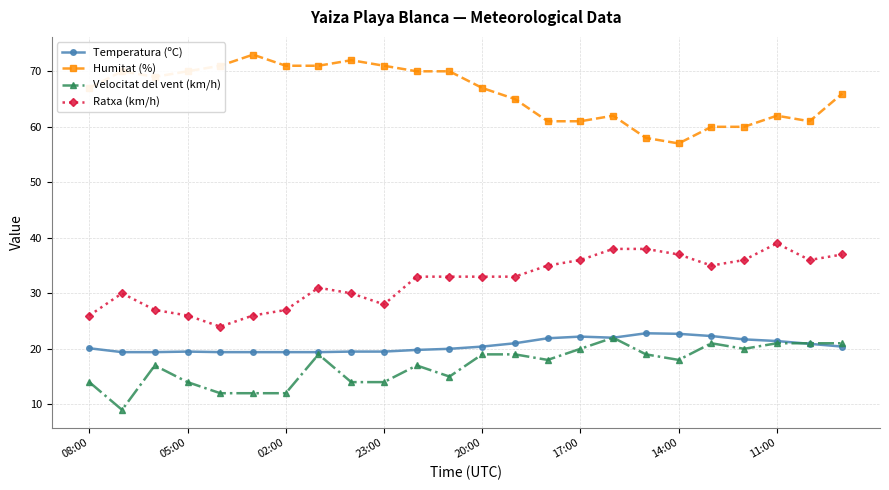

What is the value of the Humitat (%) point at the 7th from the left?

71.0